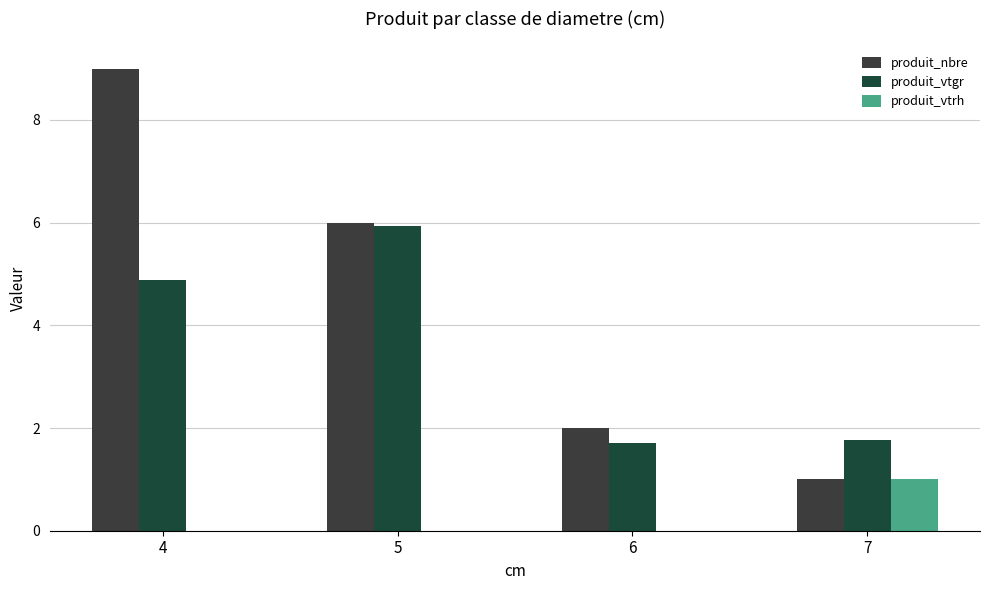

Reading left to right, what are all the values shown in this chart?

produit_nbre: 4=9.0	5=6.0	6=2.0	7=1.0
produit_vtgr: 4=4.9	5=5.9	6=1.7	7=1.8
produit_vtrh: 4=0.0	5=0.0	6=0.0	7=1.0